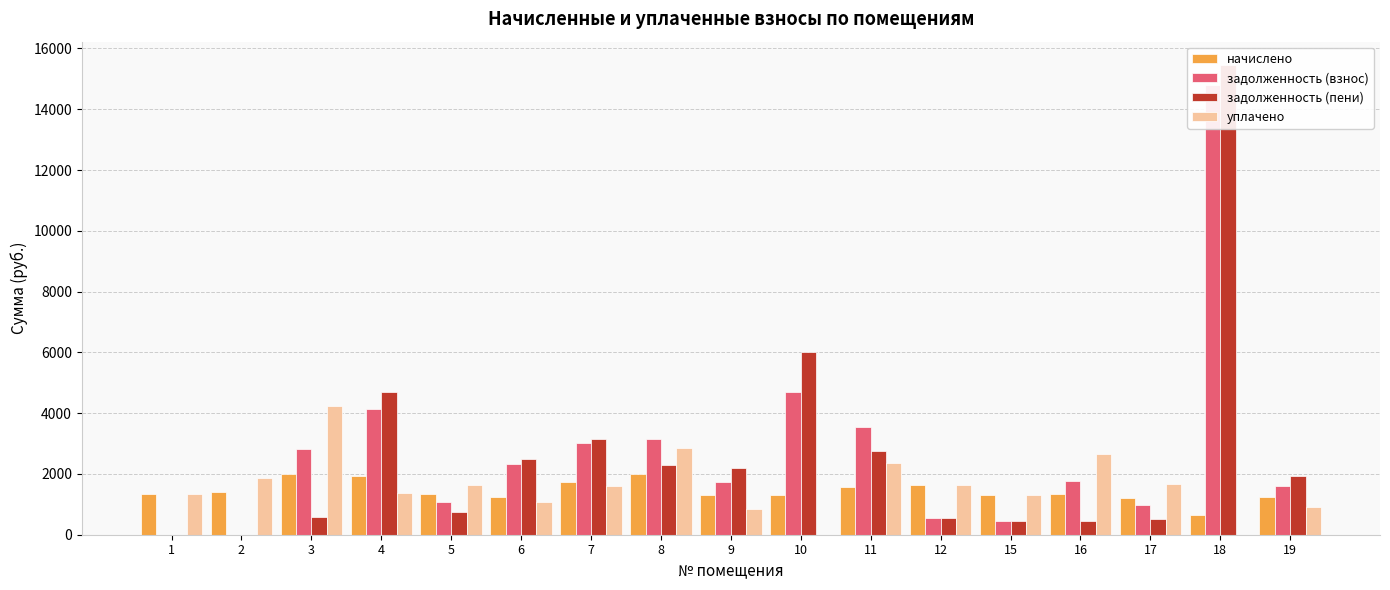

What is the approximate value of начислено at 19?

1246.4